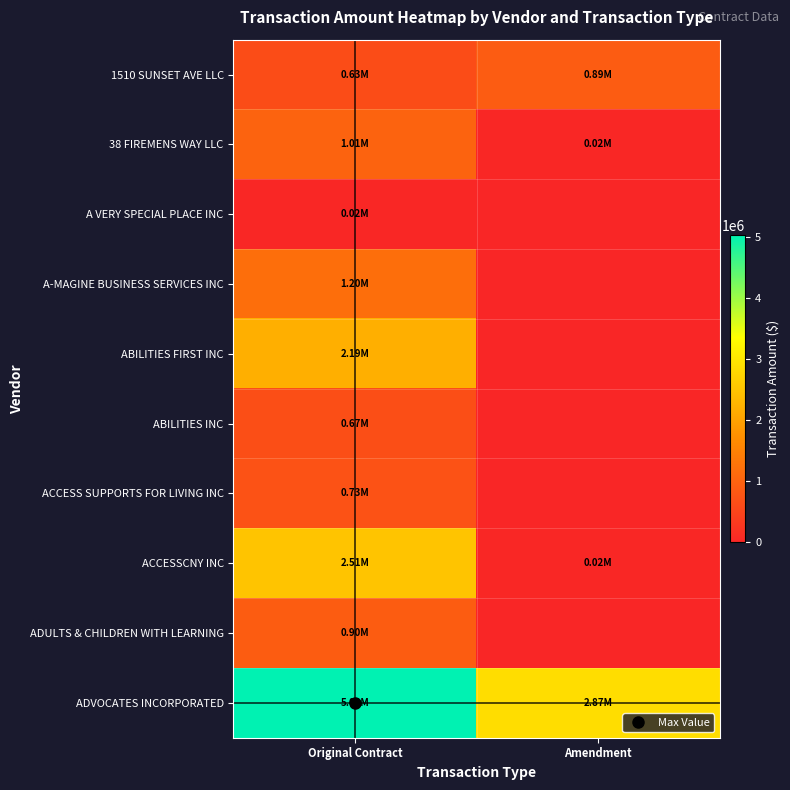

What is the greatest value displayed?

5033250.0